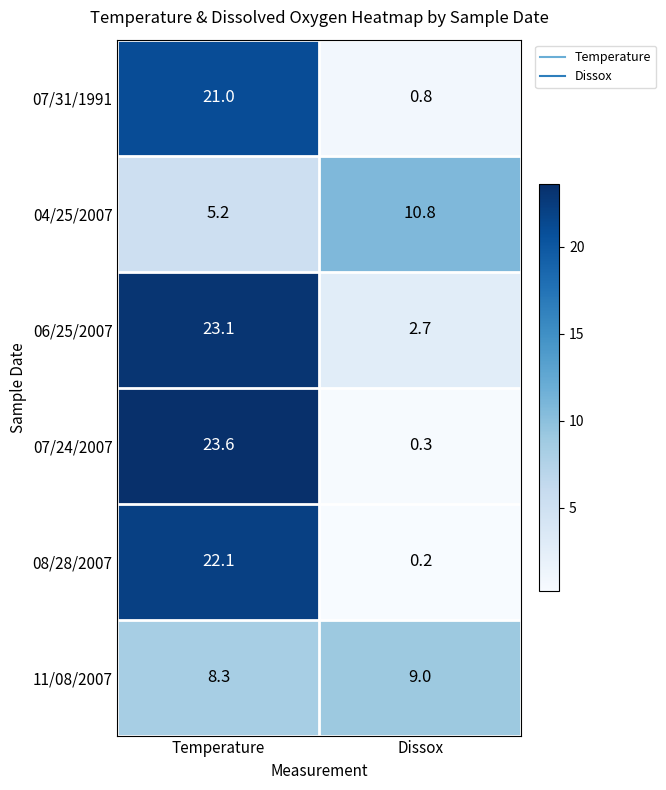

What is the difference between the maximum and minimum values in the 08/28/2007 series?

21.9